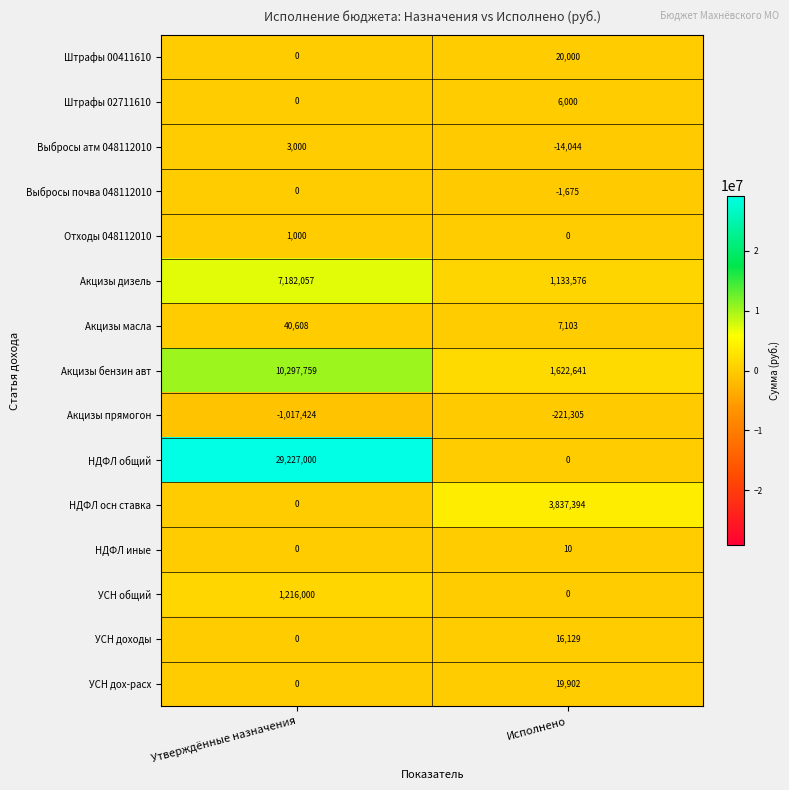

Rank the series by their maximum value, from lowest to highest.

Акцизы прямогон, Выбросы почва 048112010, НДФЛ иные, Отходы 048112010, Выбросы атм 048112010, Штрафы 02711610, УСН доходы, УСН дох-расх, Штрафы 00411610, Акцизы масла, УСН общий, НДФЛ осн ставка, Акцизы дизель, Акцизы бензин авт, НДФЛ общий